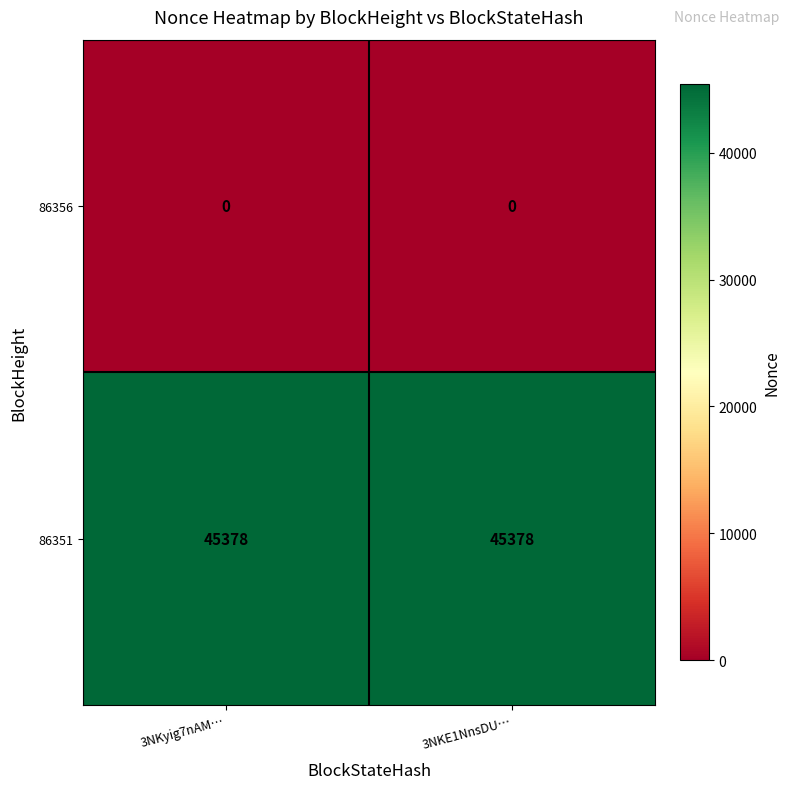

What is the difference between the highest and lowest values at 3NKyig7nAM…?

45378